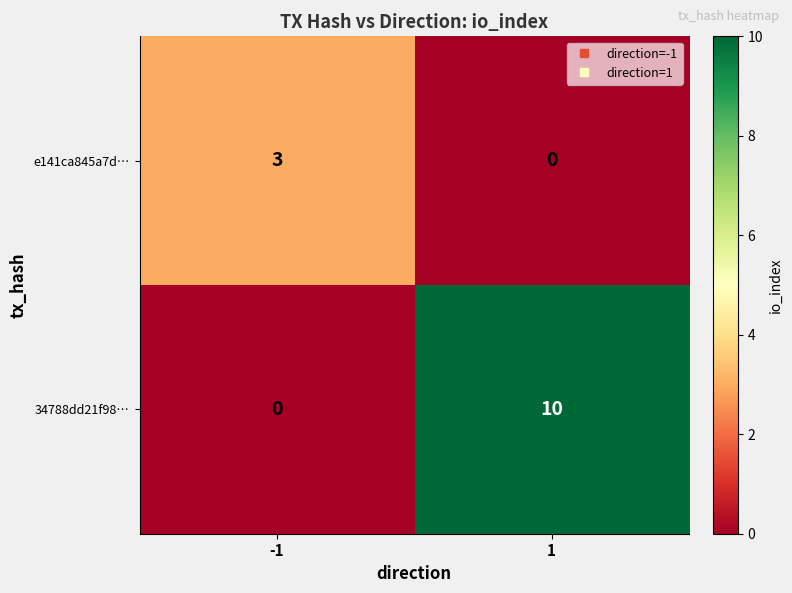

Which series changed the most between -1 and 1?

34788dd21f98…